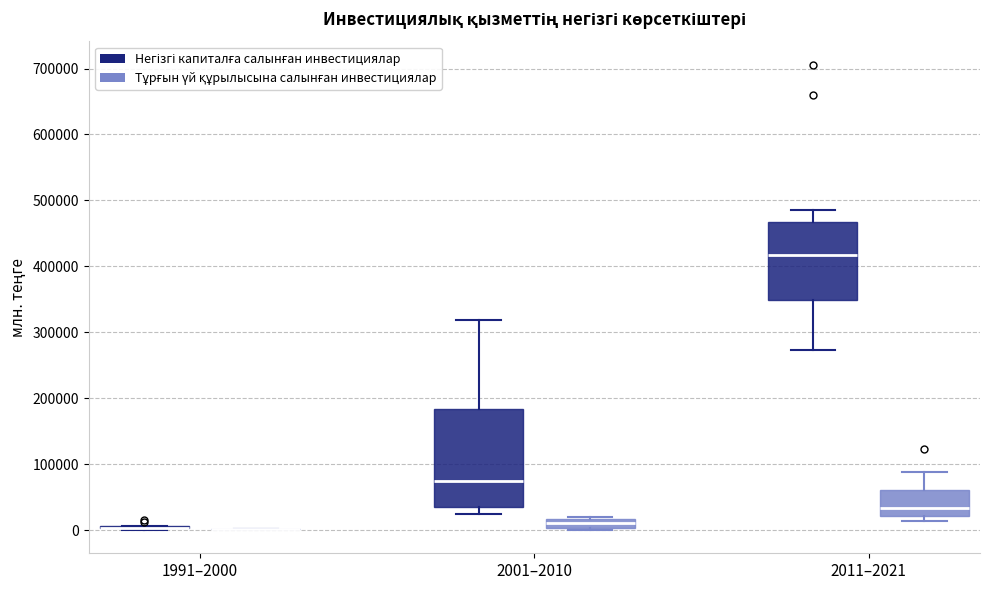

Which box is the tallest, from its lower edge to its upper edge?

2001–2010 (Негізгі капиталға салынған инвестициялар)